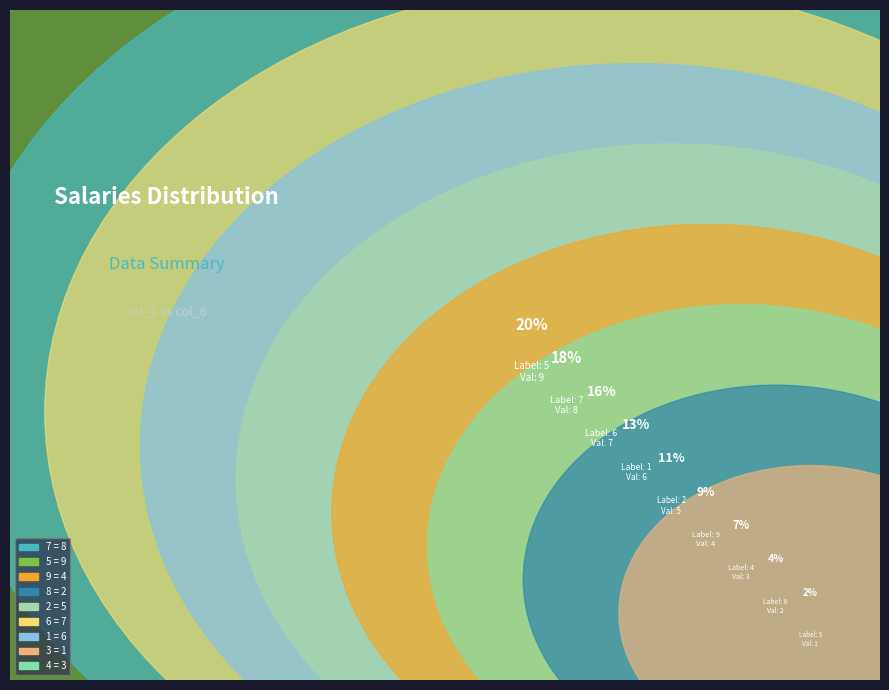

Is it true that 8 is 1% of the pie?

False